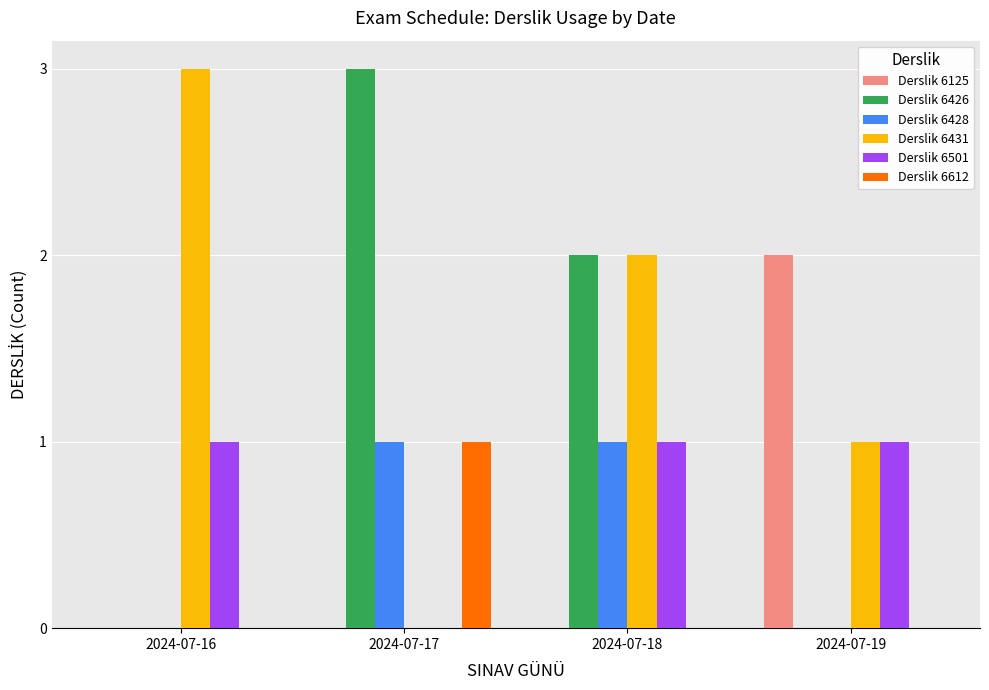

What is the greatest value displayed?

3